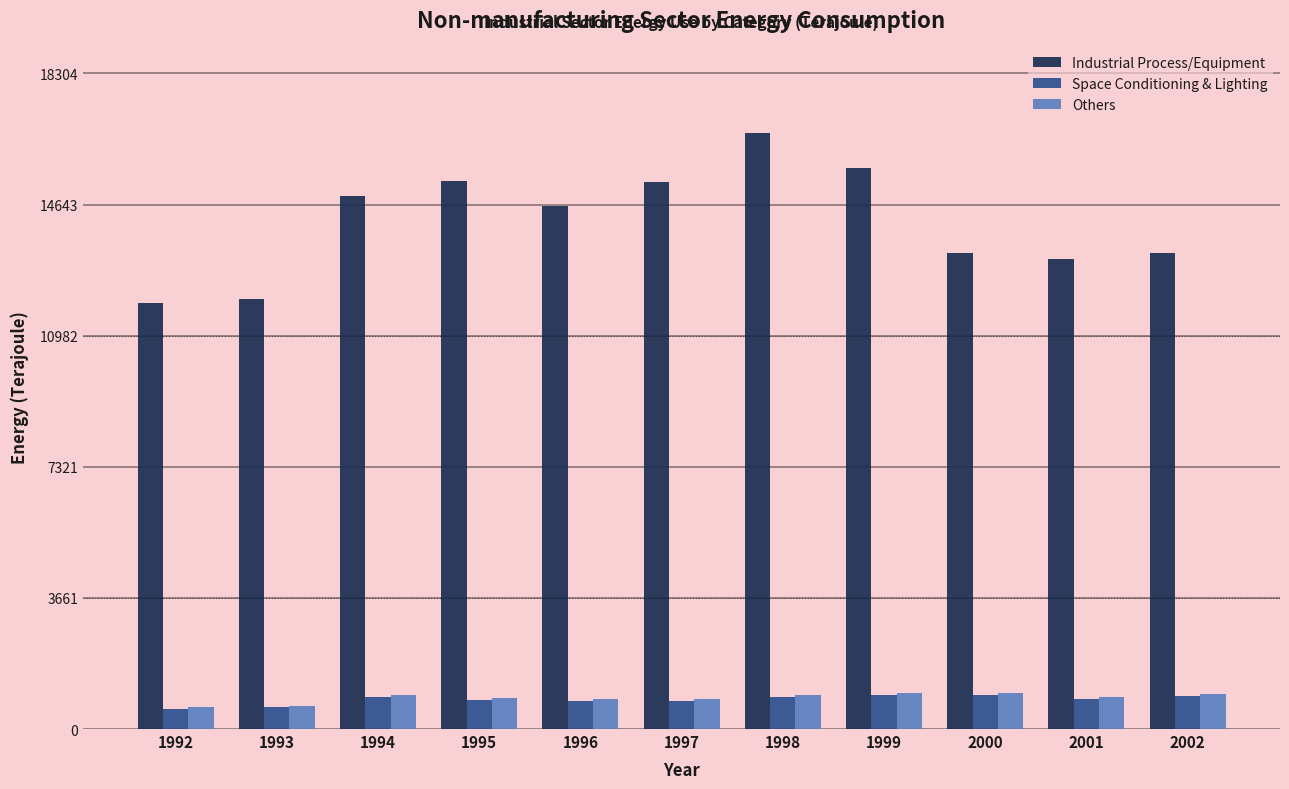

What is the highest value of the Industrial Process/Equipment series?

16639.6